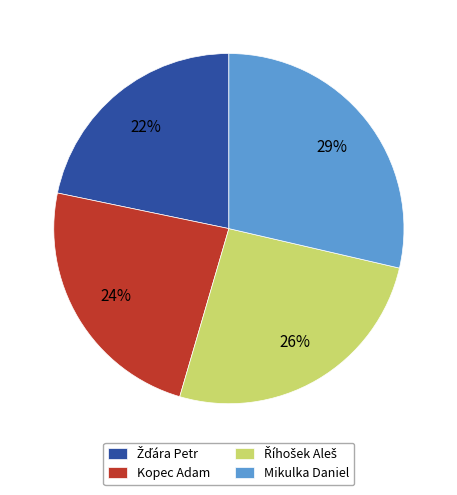

What is the largest slice in the pie chart?

Mikulka Daniel